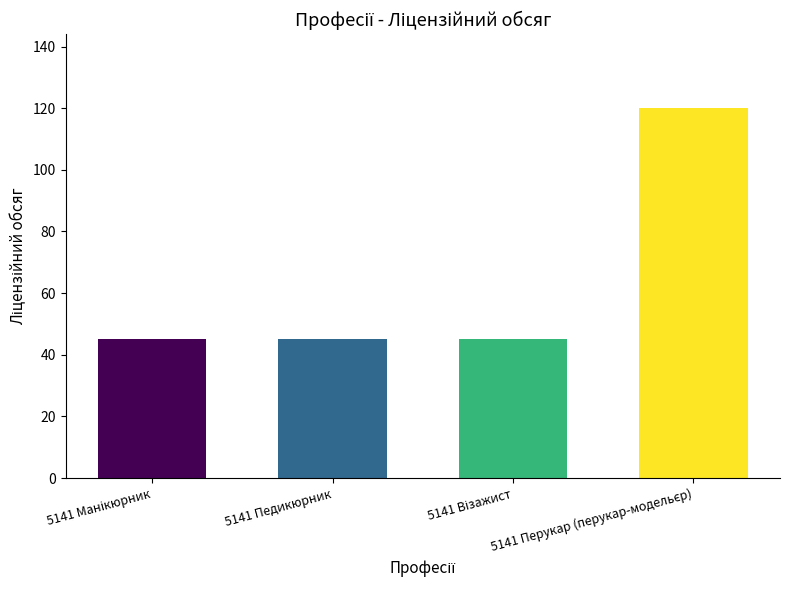

What is the average value?

64